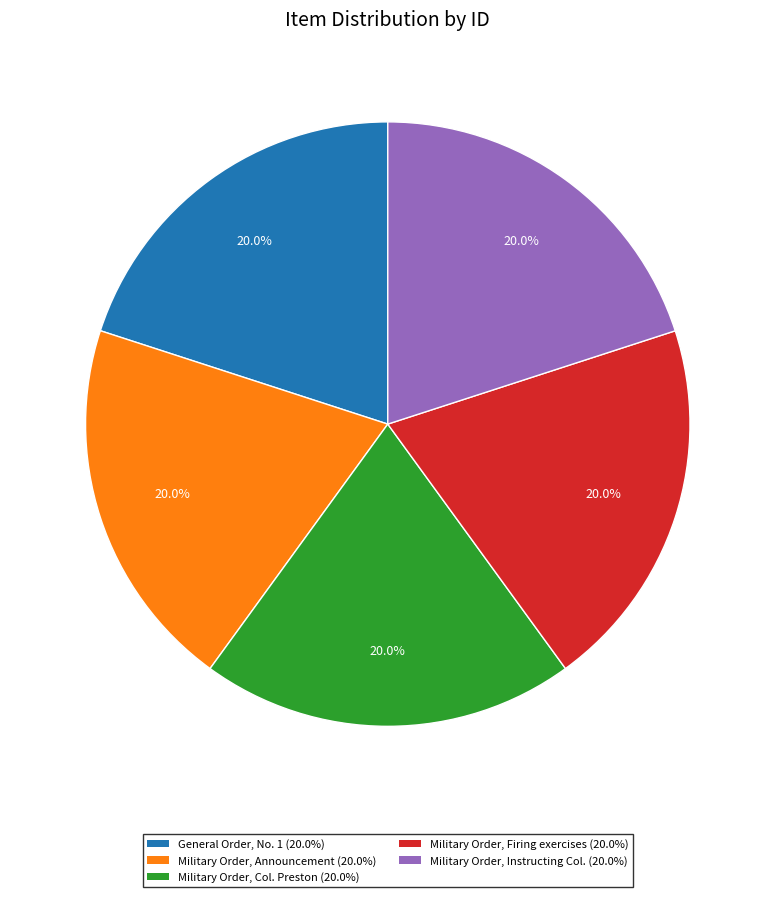

To the nearest percent, what percentage of the pie is General Order, No. 1?

20%